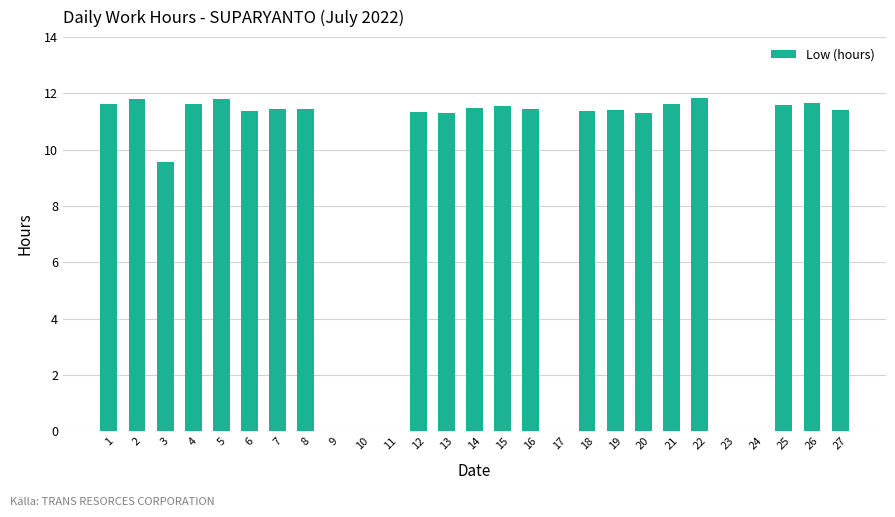

What is the maximum value shown in the chart?

11.8